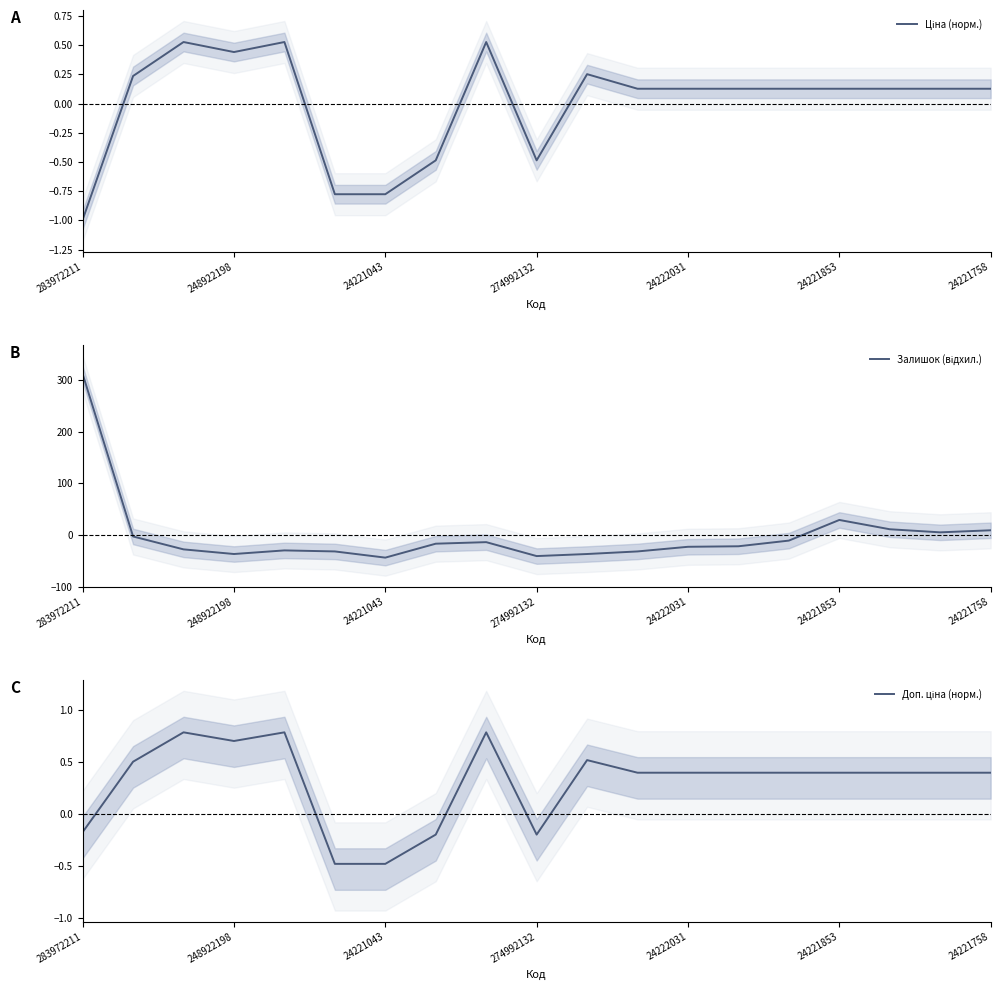

Reading left to right, extract all data points from this chart.

Ціна (норм.): -1.0	0.2	0.5	0.4	0.5	-0.8	-0.8	-0.5	0.5	-0.5	0.3	0.1	0.1	0.1	0.1	0.1	0.1	0.1	0.1
Залишок (відхил.): 312.3	-2.7	-27.7	-36.7	-29.7	-31.7	-43.7	-16.7	-13.7	-40.7	-36.7	-31.7	-22.7	-21.7	-10.7	29.3	11.3	5.3	9.3
Доп. ціна (норм.): -0.2	0.5	0.8	0.7	0.8	-0.5	-0.5	-0.2	0.8	-0.2	0.5	0.4	0.4	0.4	0.4	0.4	0.4	0.4	0.4